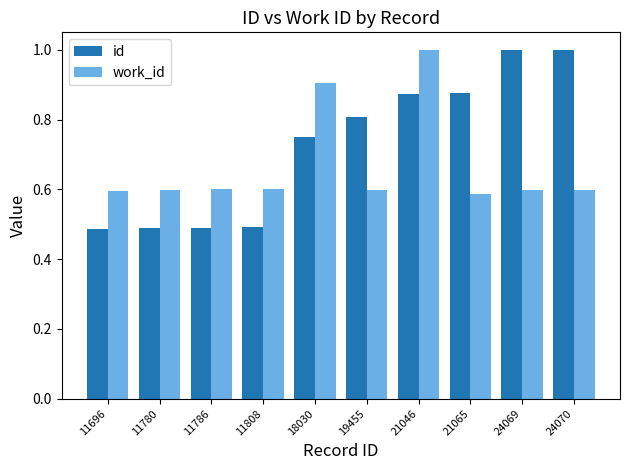

What is the greatest value displayed?

1.0